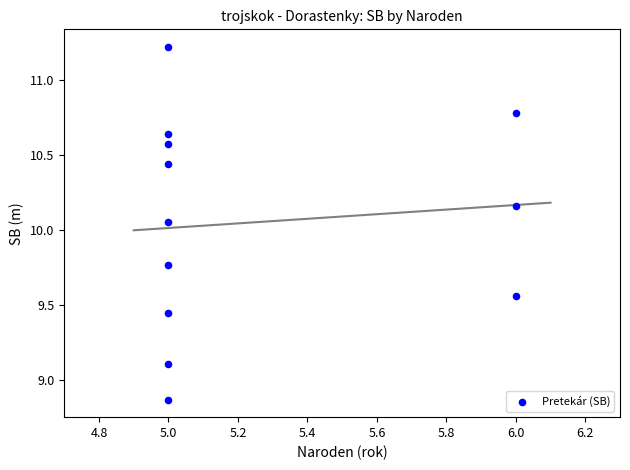

What is the average X value?

5.2